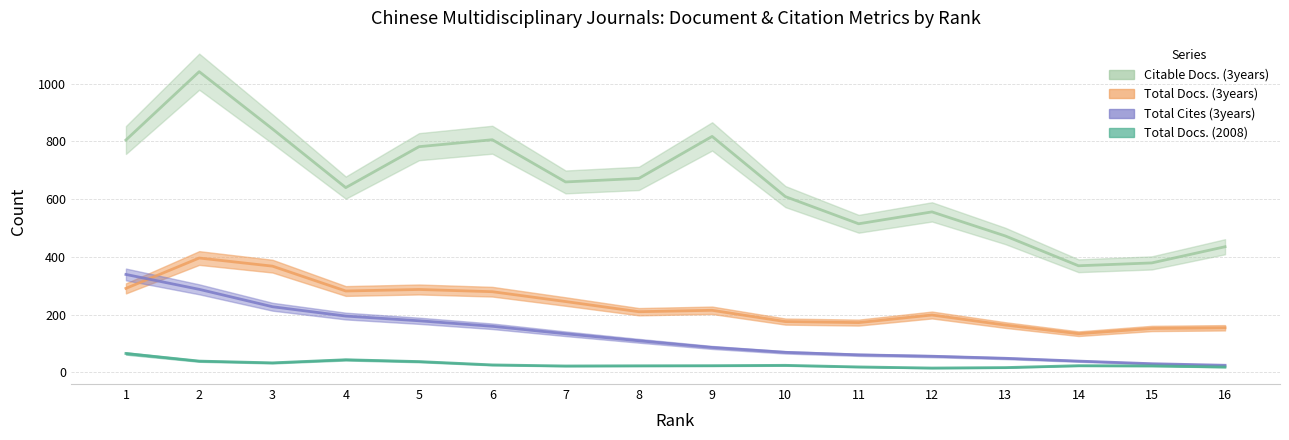

Count the number of categories in the chart.

16